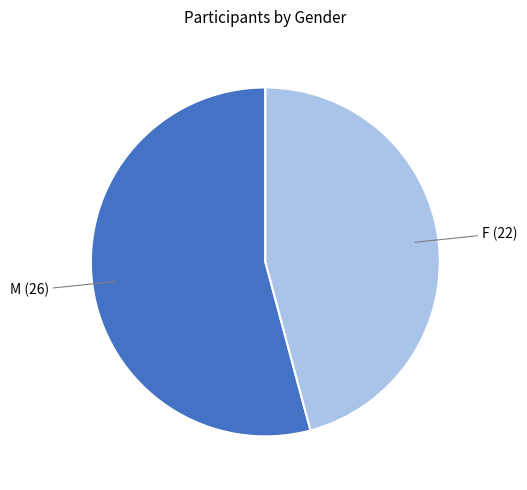

Does any single category account for the majority?

Yes